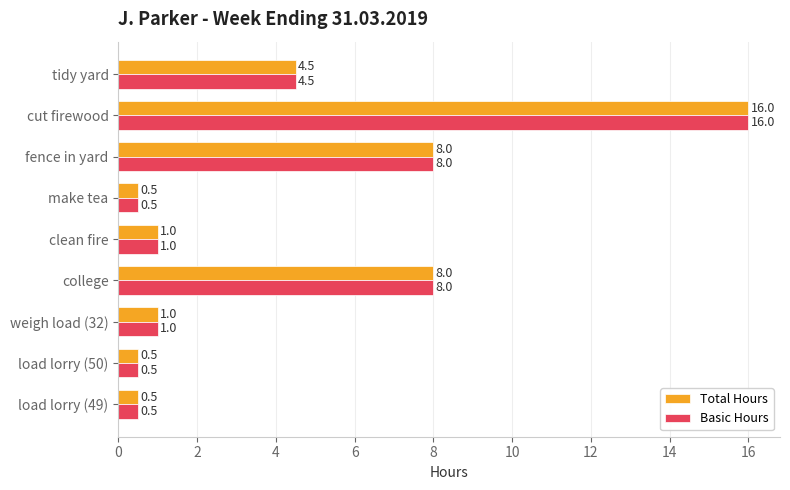

What is the sum of all Total Hours values?

40.0